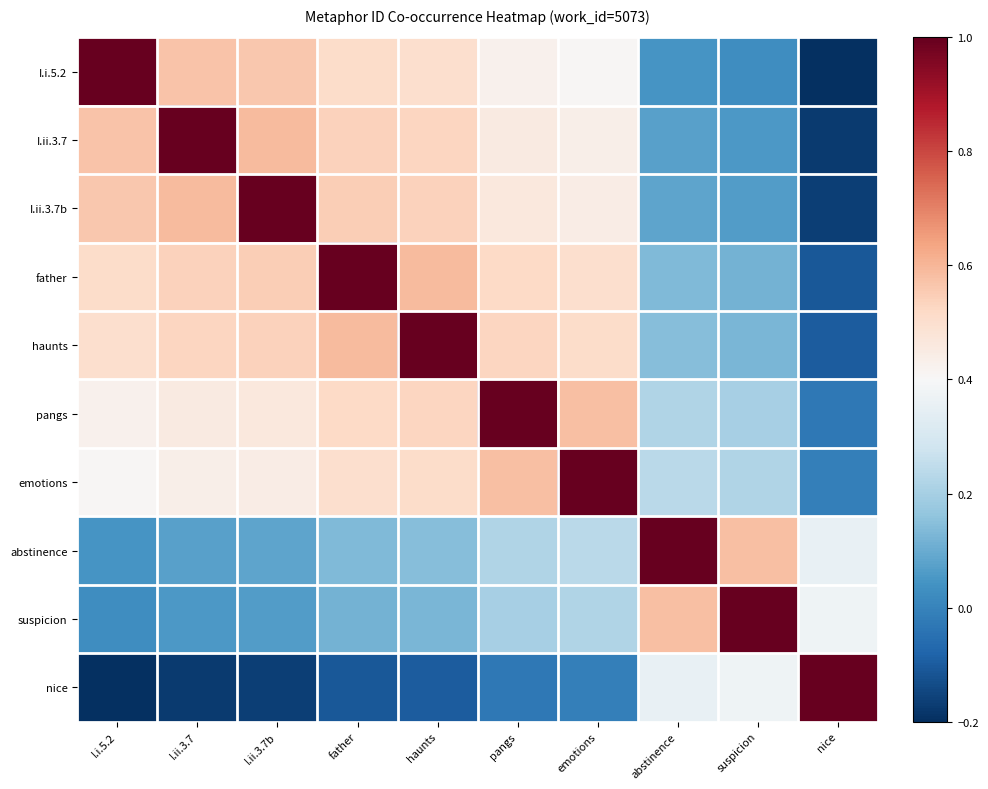

Count the number of categories in the chart.

10